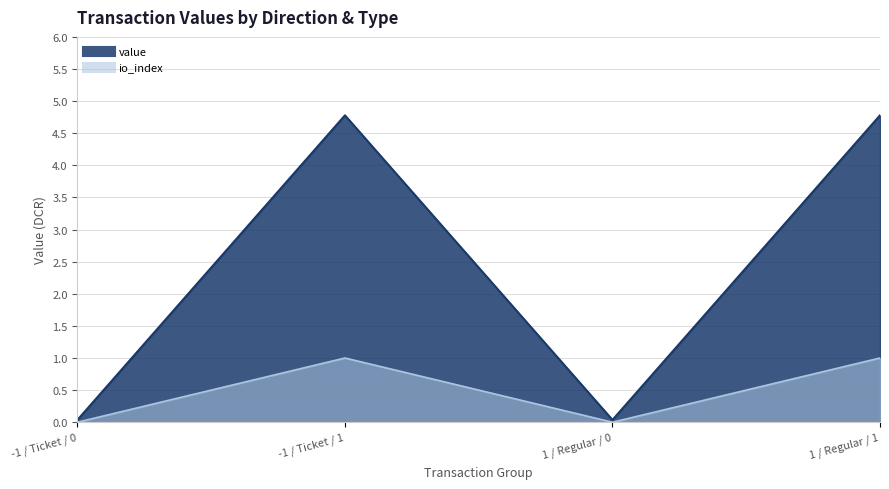

Between -1 / Ticket / 1 and 1 / Regular / 0, which series saw the biggest shift?

value